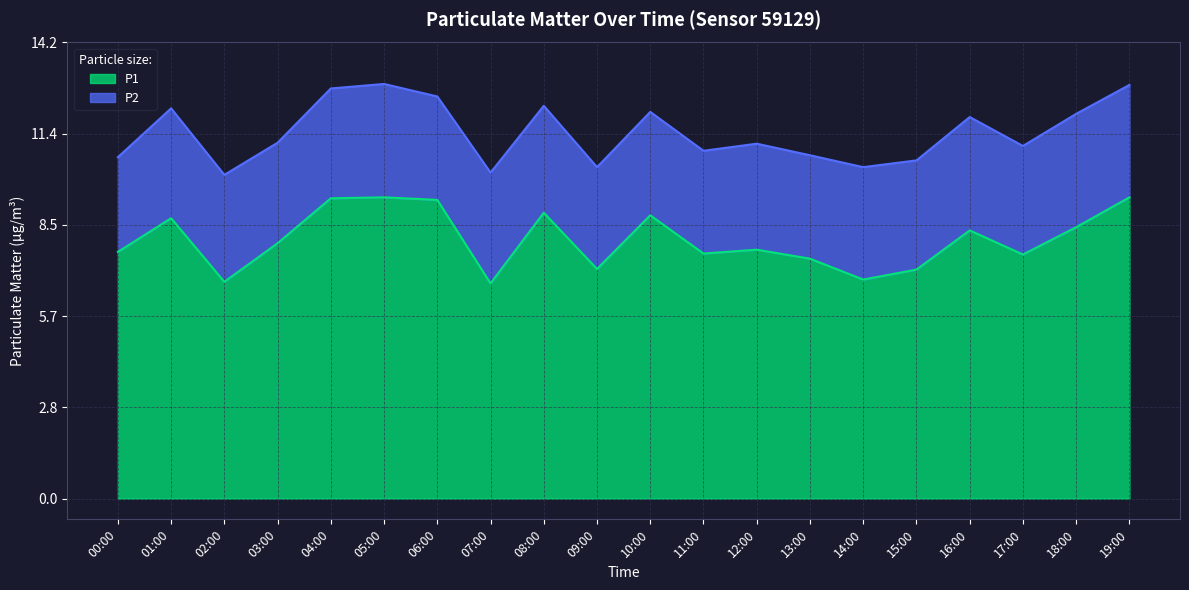

What is the minimum value shown in the chart?

6.7